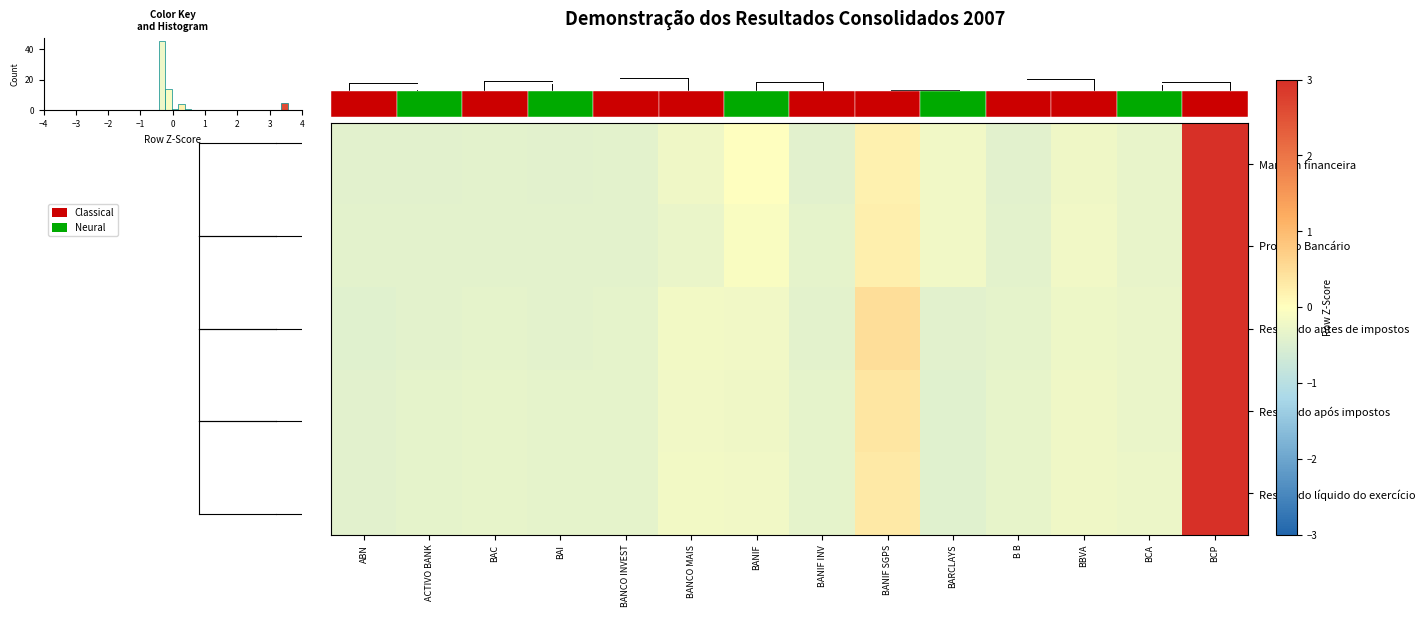

The value of row_2 at 12 is -0.3. True or false?

True